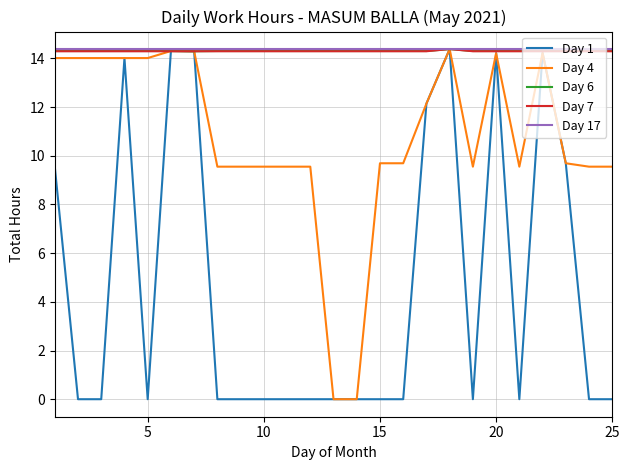

What is the greatest value displayed?

14.4